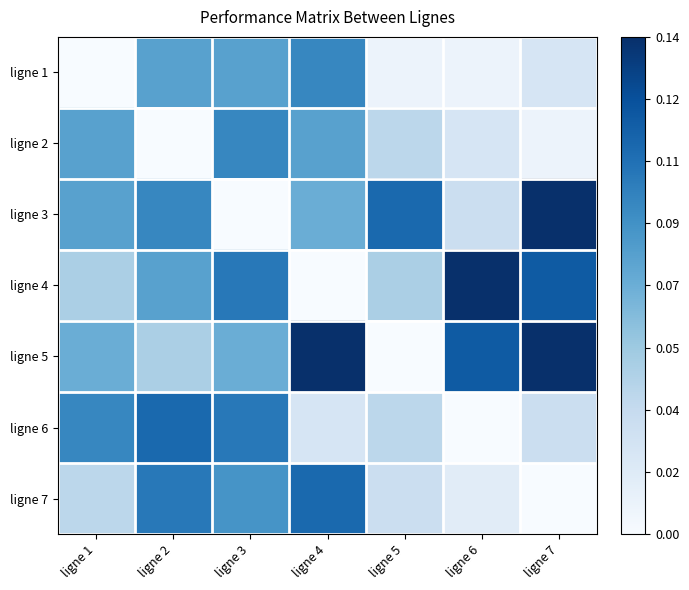

Which series has the widest spread of values?

ligne 3